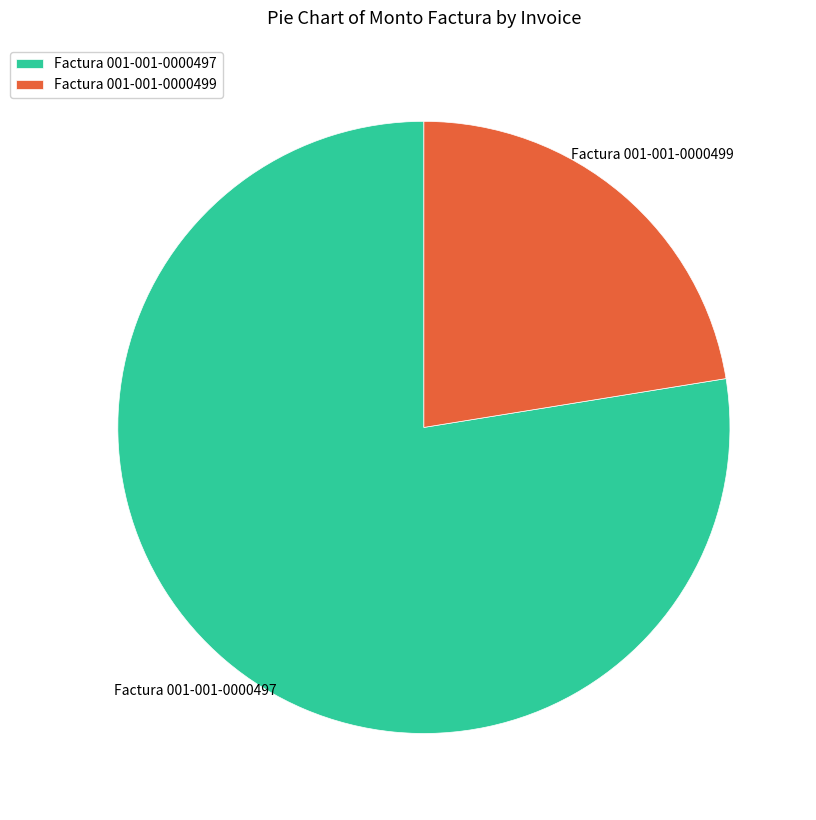

Which category accounts for the majority?

Factura 001-001-0000497